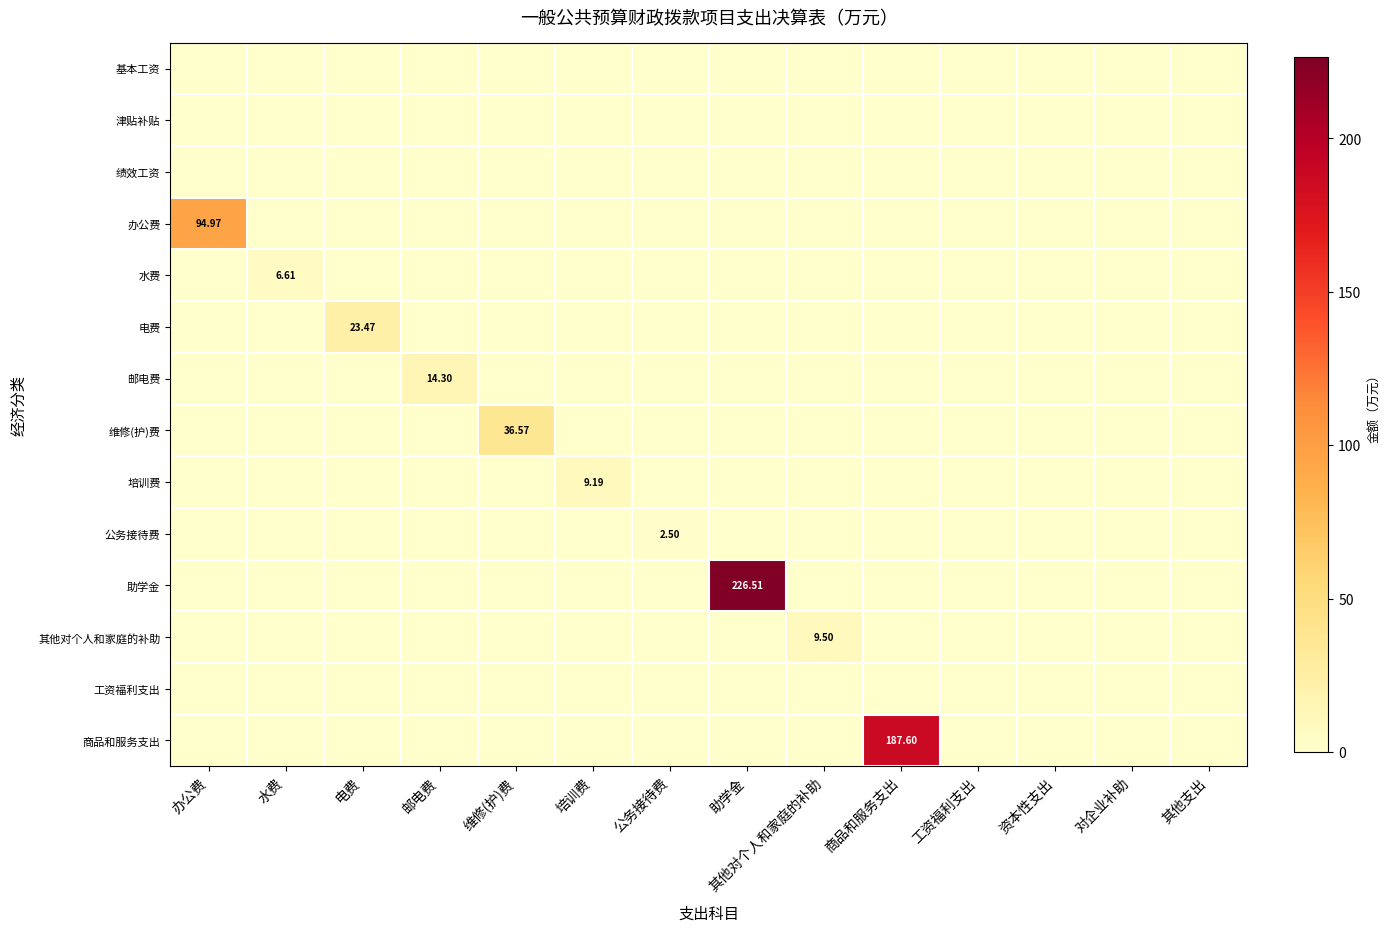

How many series are shown in this chart?

14